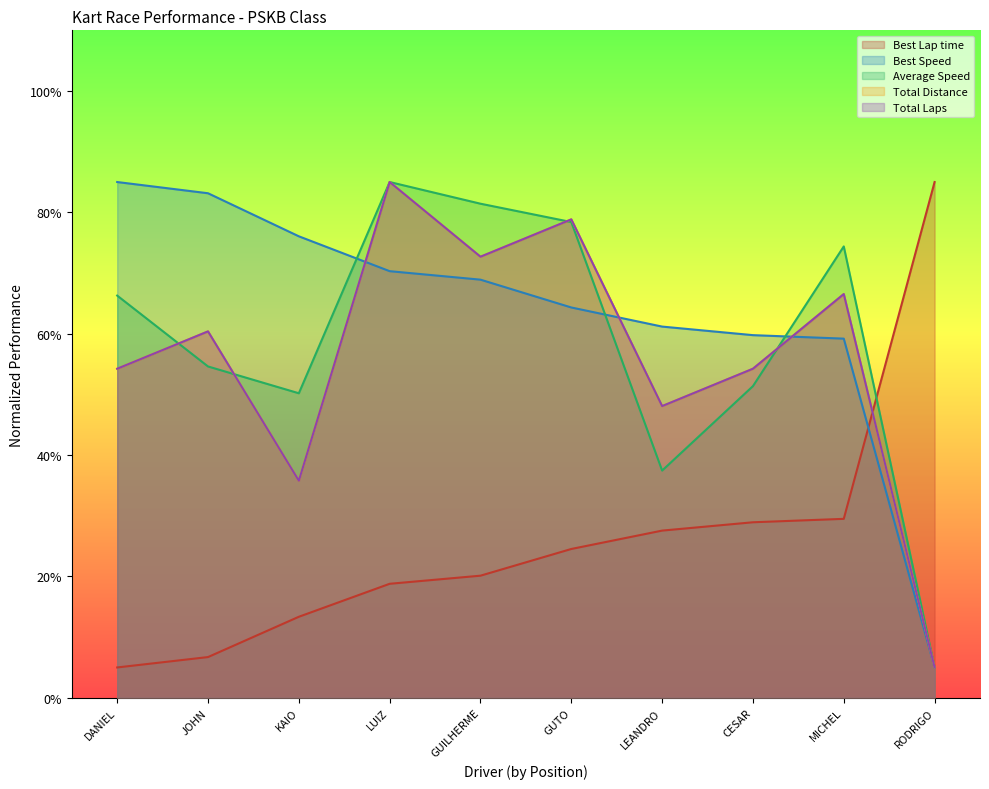

Does the chart display data point markers on the line(s)?

No